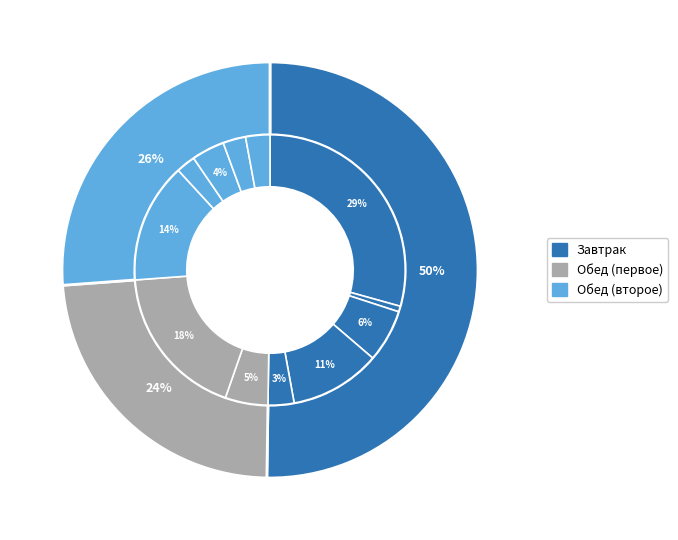

To the nearest percent, what is the average slice percentage?

8%